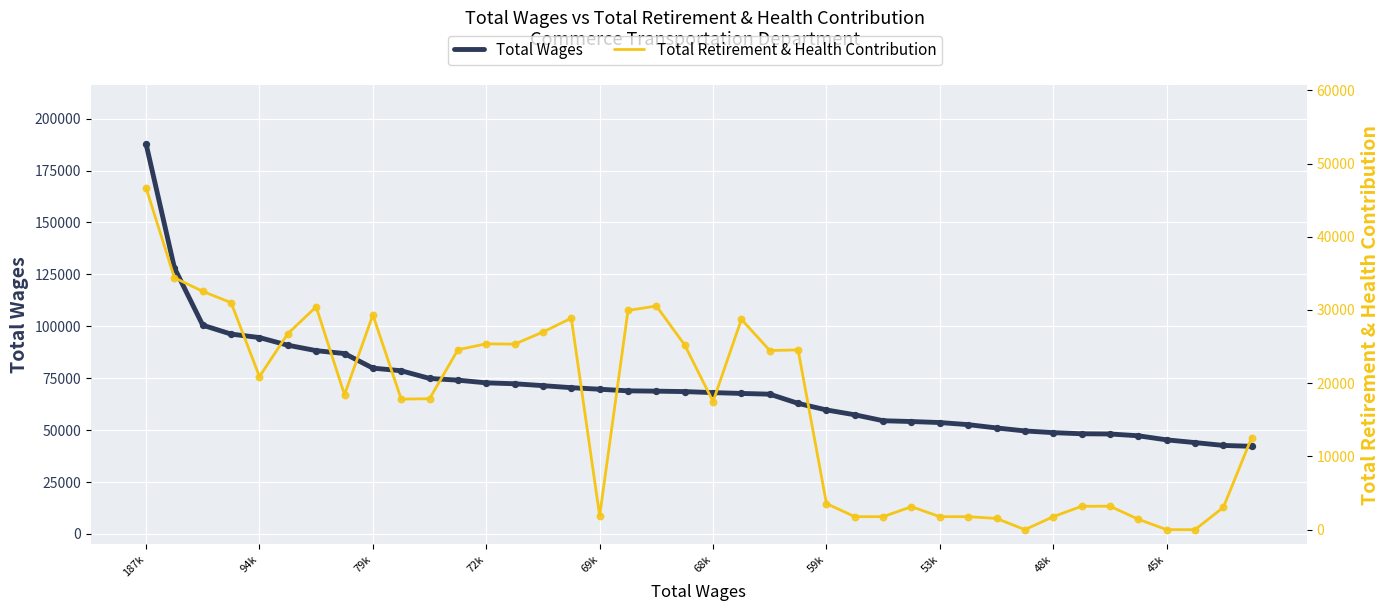

Is the value of Total Retirement & Health Contribution at 12 greater than the value of Total Wages at 22?

No